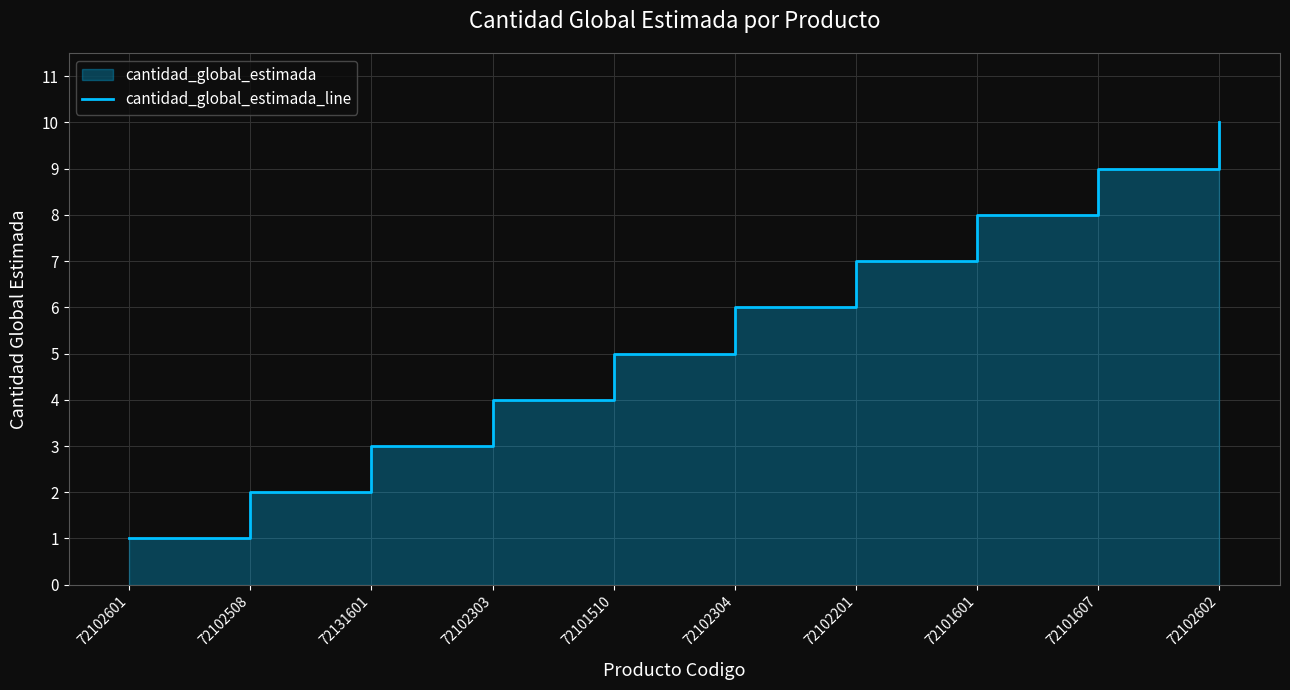

Which label corresponds to the smallest value in the chart?

72102601